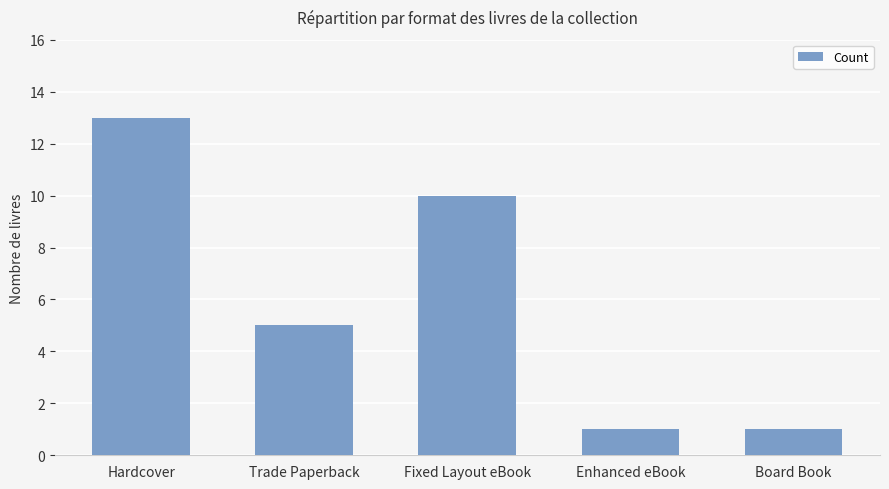

How many data points are less than 5?

2